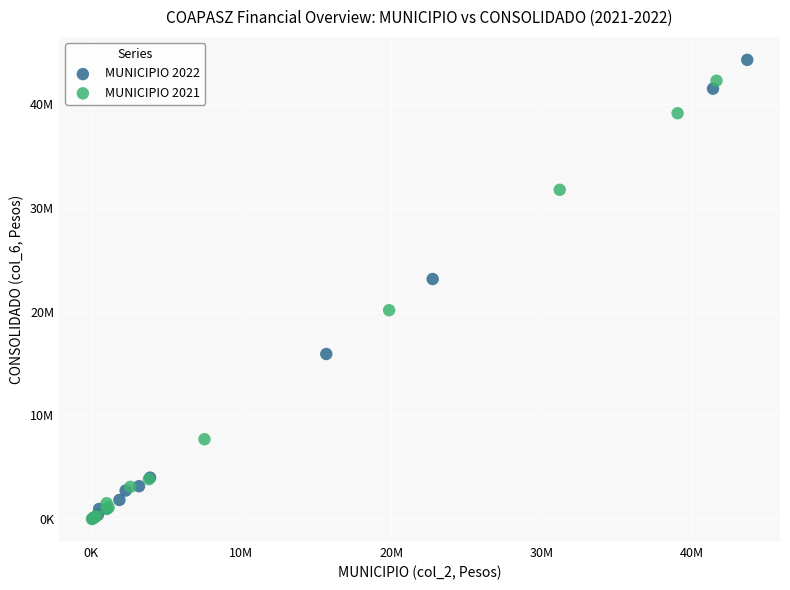

What are all the series names shown in the legend?

MUNICIPIO 2022, MUNICIPIO 2021